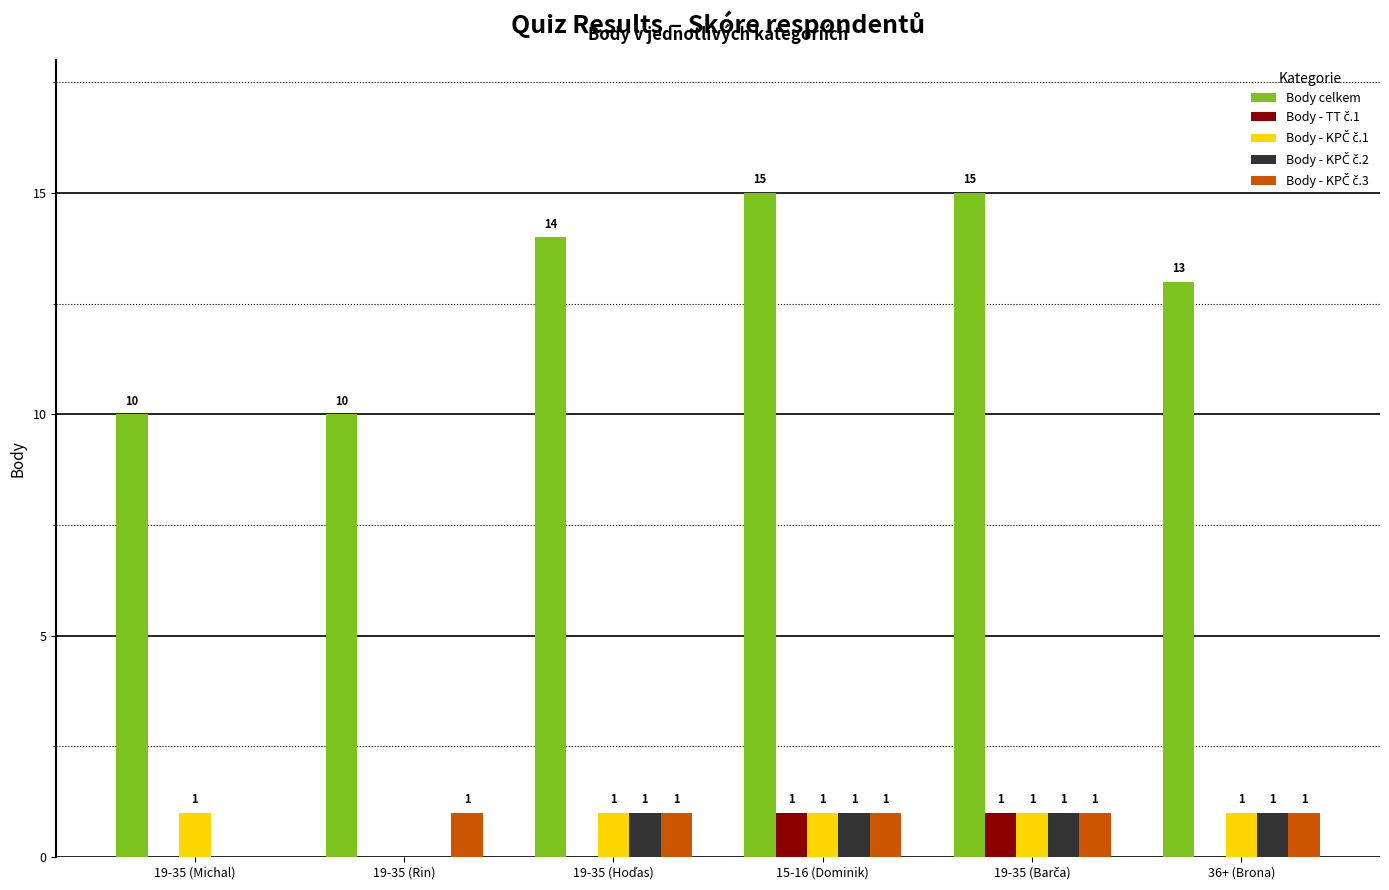

What is the greatest value displayed?

15